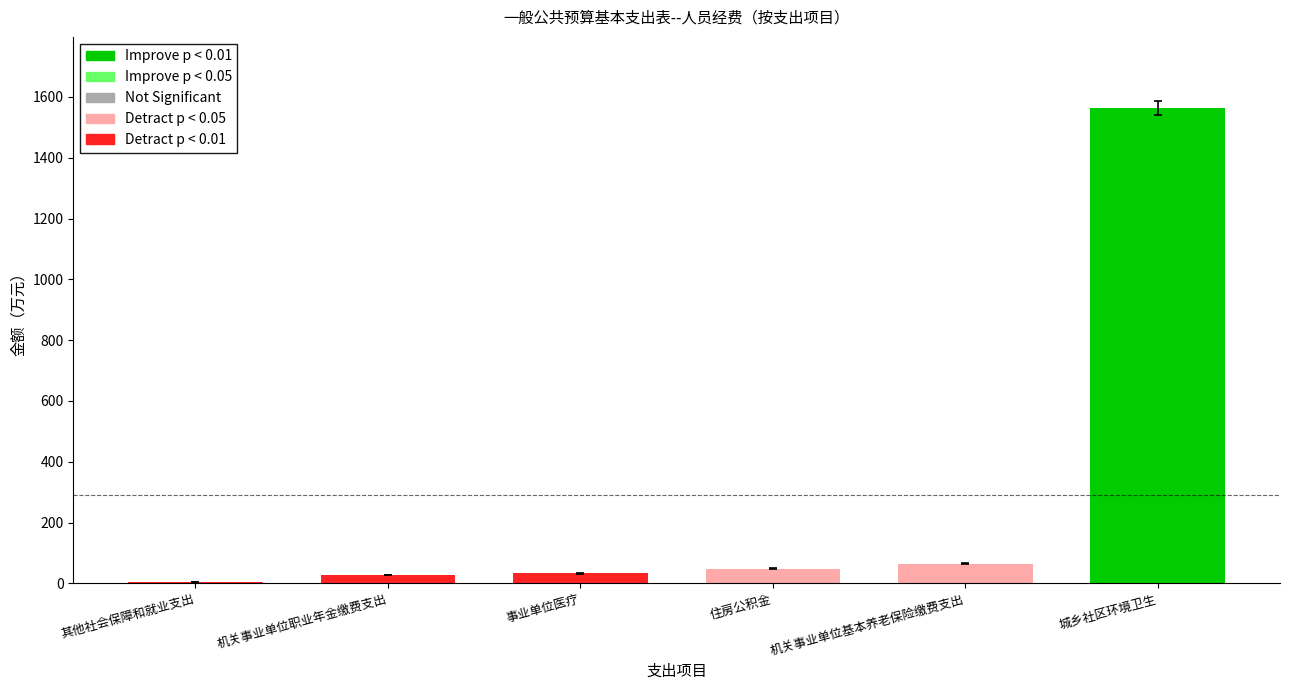

What is the average value?

290.3